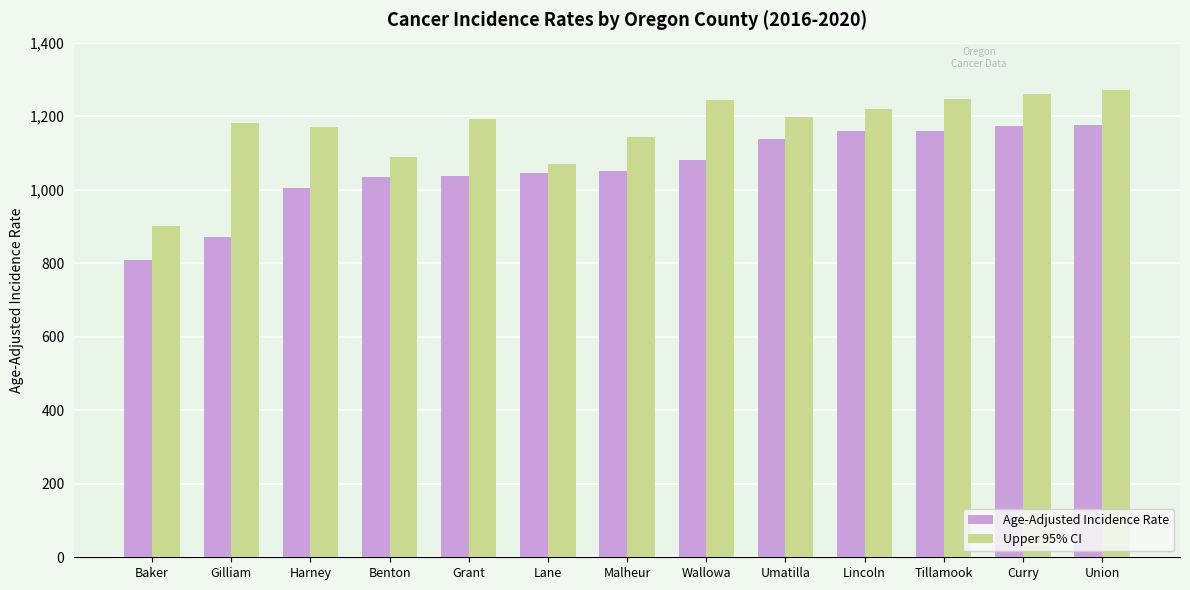

At which category does the chart reach its minimum across all series?

Baker